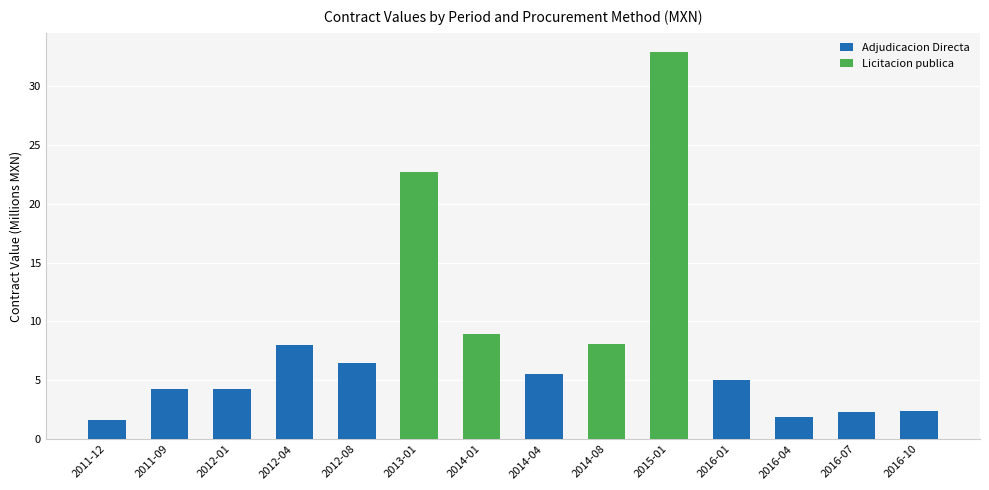

Where does the Adjudicacion Directa series first go above 2?

2011-09